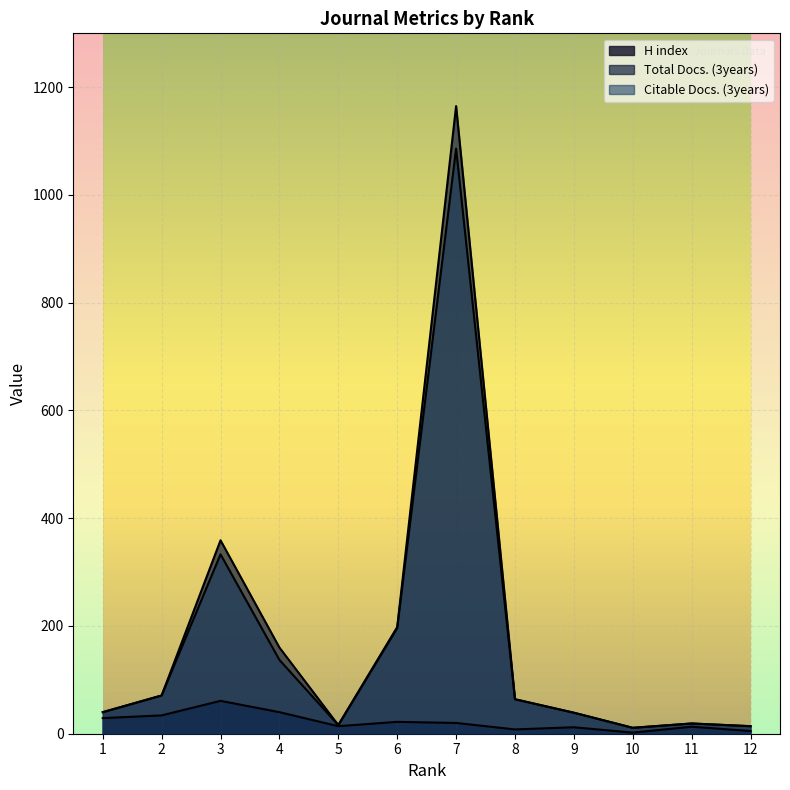

Does the chart display data point markers on the line(s)?

No